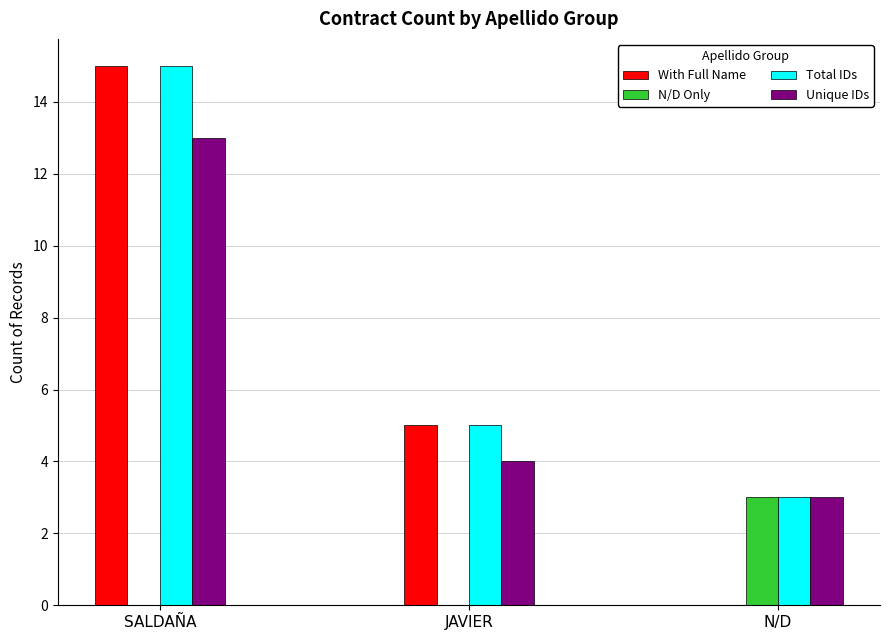

How many categories are shown in the chart?

3